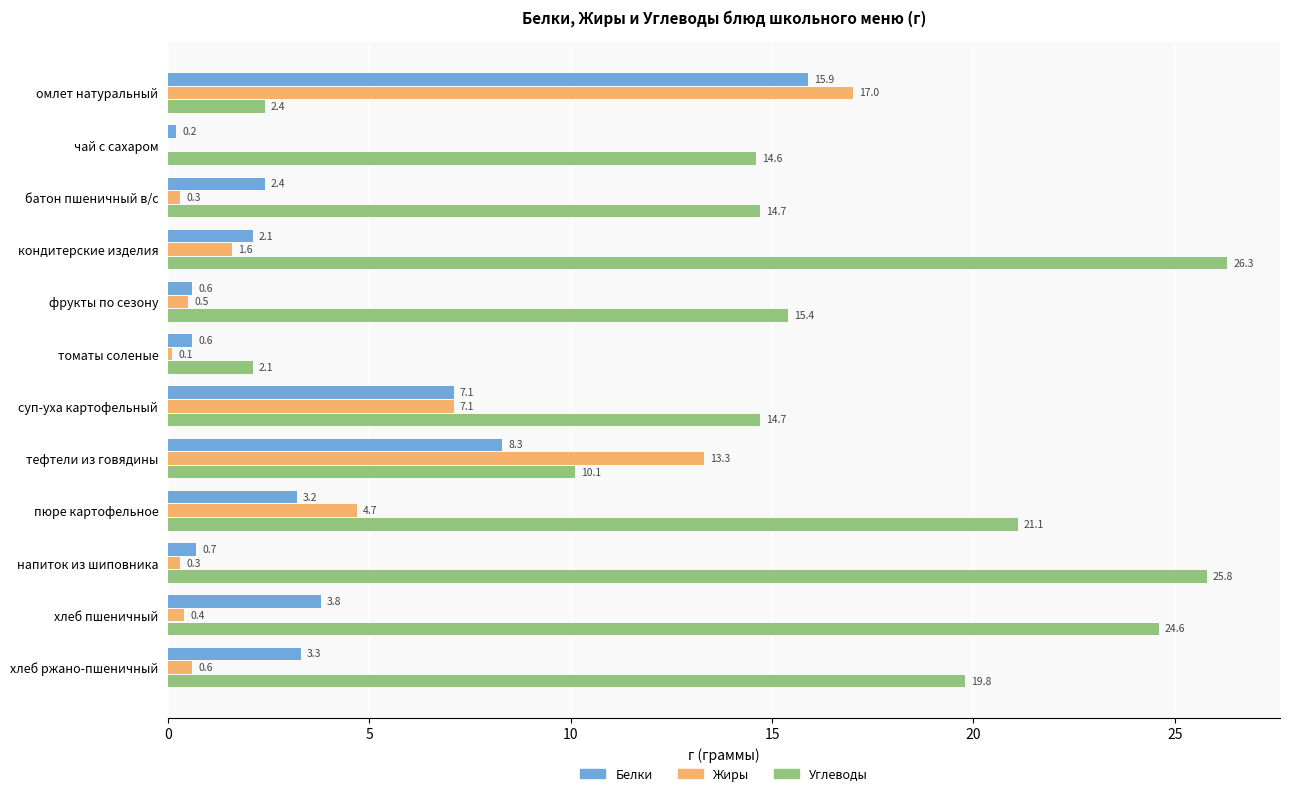

At which category is the sum across all series the highest?

омлет натуральный